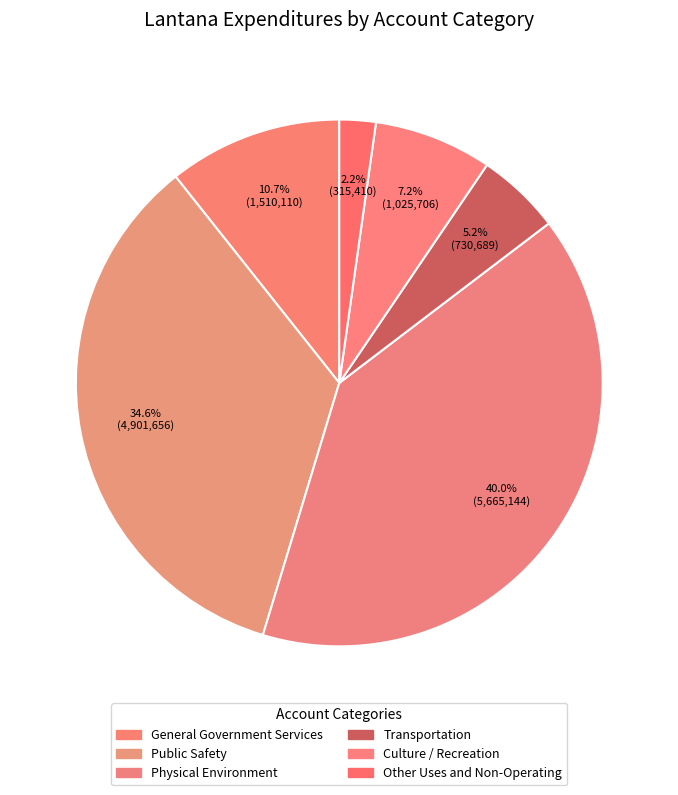

To the nearest percent, what is the difference between the largest and smallest slice percentages?

38%